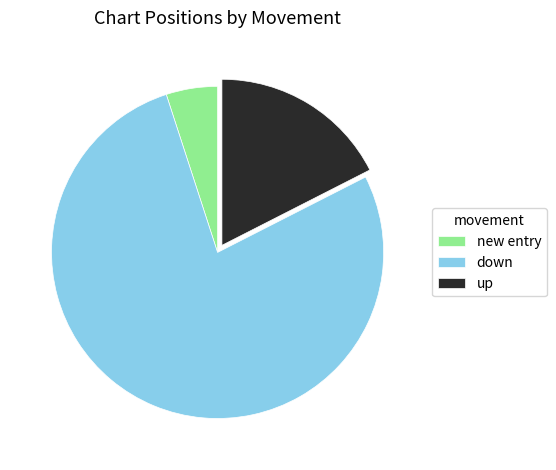

What is the ratio of the value at up to the value at new entry?

3.5